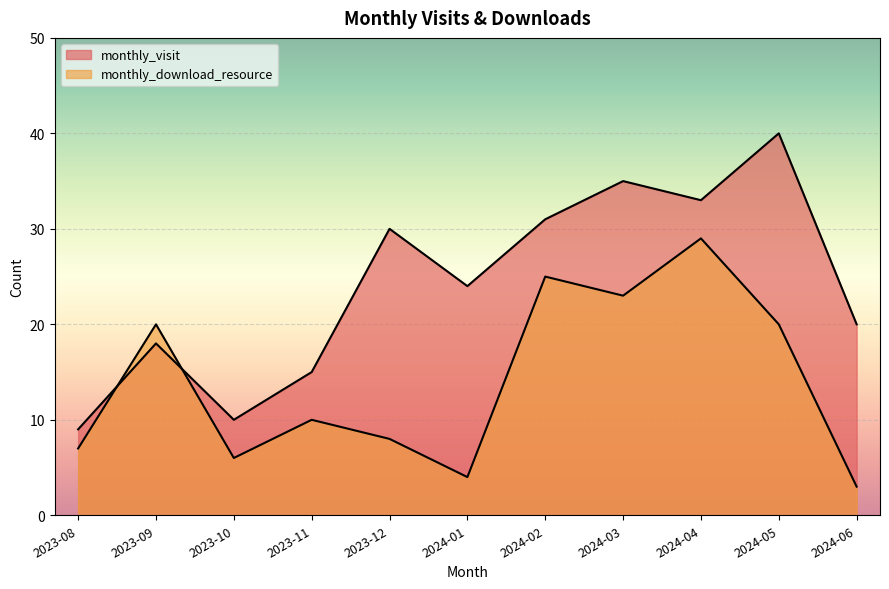

Where is the first local minimum for monthly_visit?

2023-10